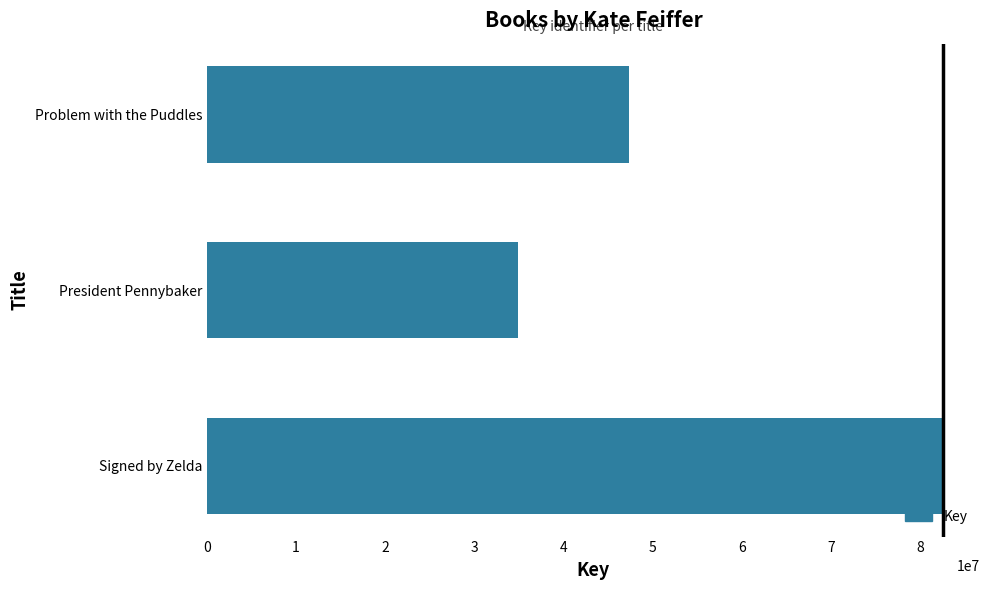

Reading top to bottom, what are all the values shown in this chart?

47309664	34845578	82577983